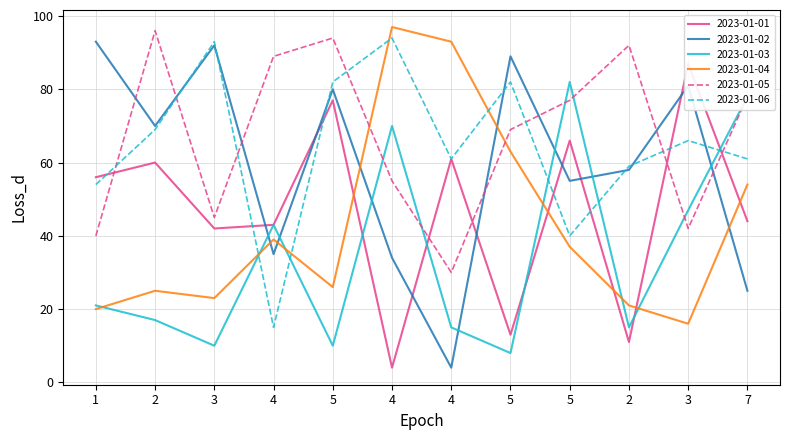

Where does the 2023-01-01 series first go above 56?

2